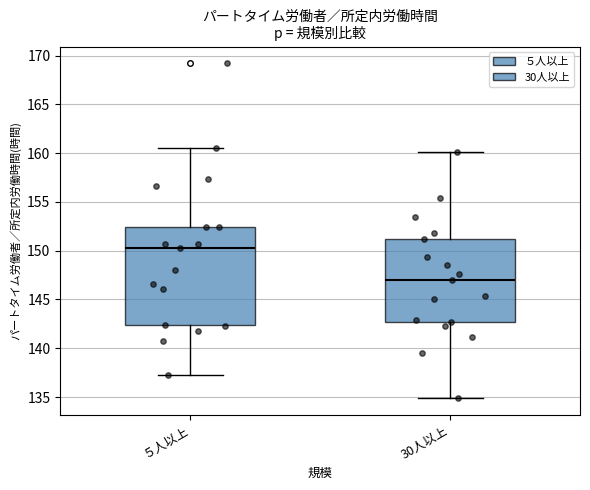

Reading left to right, read every box against the y-axis: the position of its median line, the range the box covers, and the ends of its whiskers. The values are not printed on the chart, so give them approximately, as read against the axis.

５人以上: median 150.5, box 142.5 to 152.5, whiskers 137.5 to 160.5
30人以上: median 147.0, box 142.5 to 151.0, whiskers 135.0 to 160.0